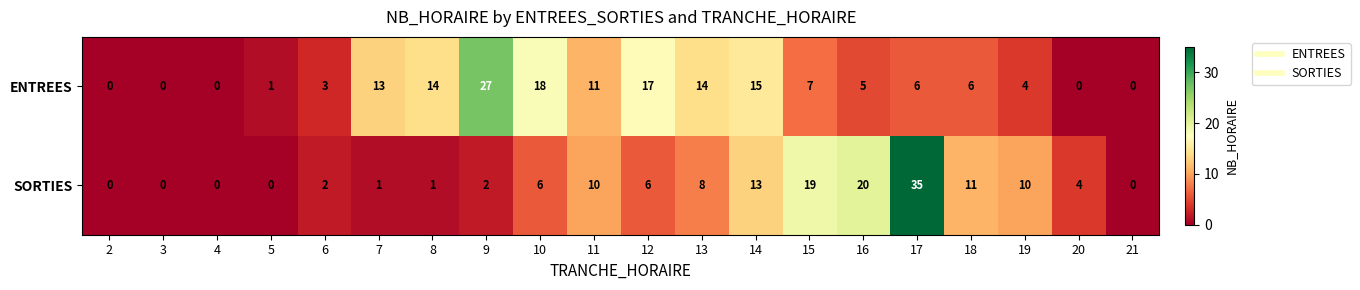

At which category is the sum across all series the highest?

17